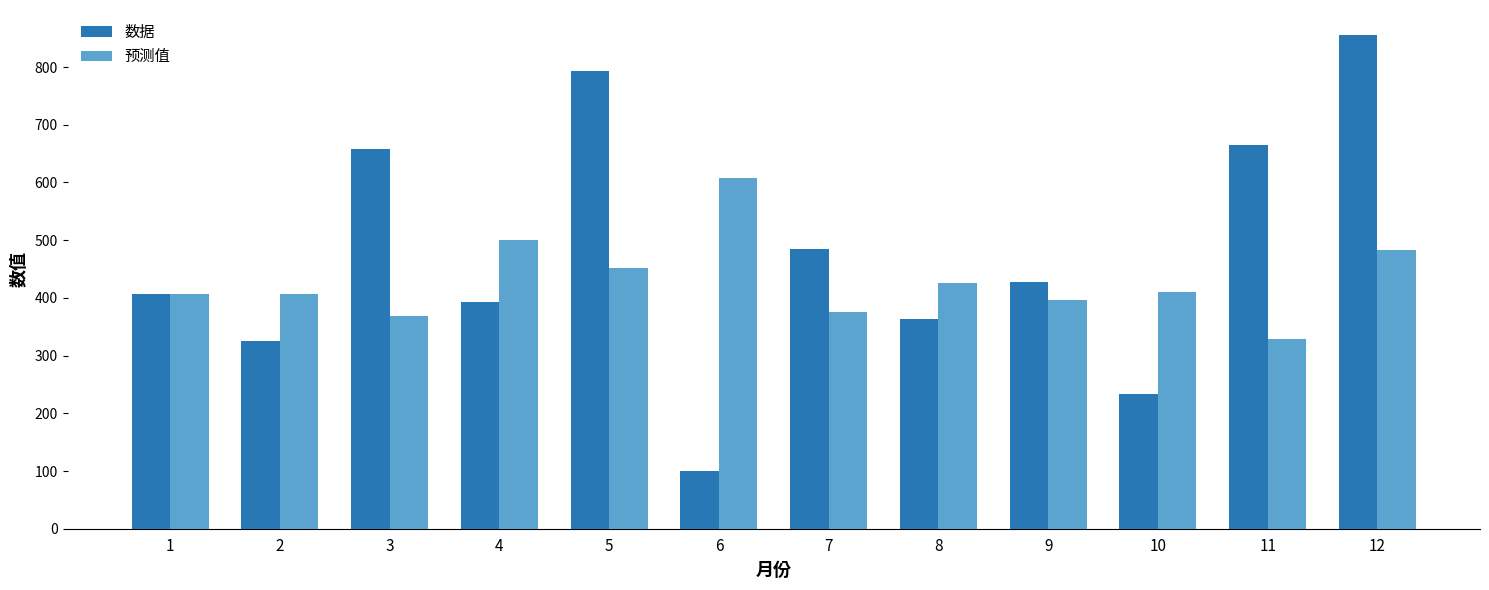

How many groups of bars are there?

12